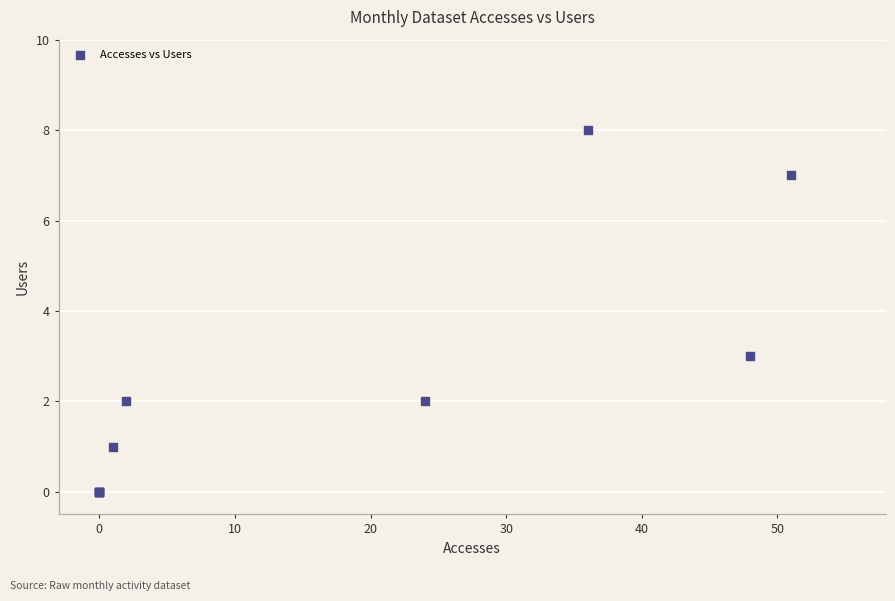

What Y value in the scatter plot is closest to 4?

3